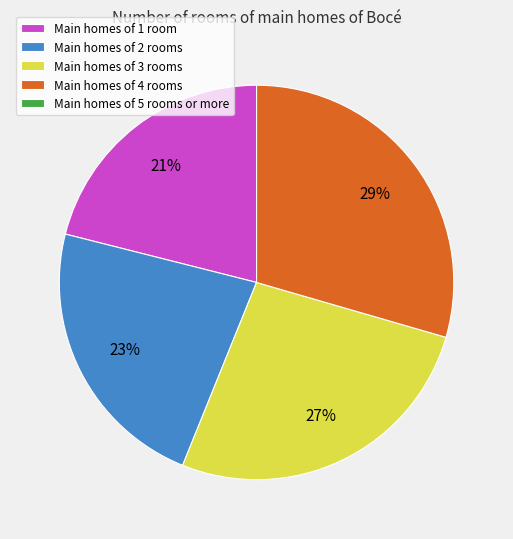

Is there any slice that represents more than half of the pie?

No